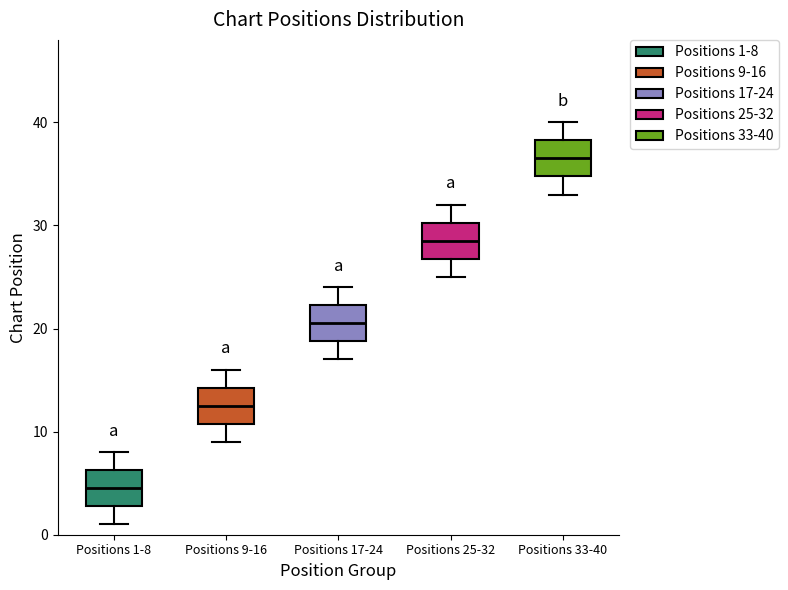

Reading left to right, transcribe this box plot: for each box, give where its median line is, the range the box spans, and where its two whiskers end, as read against the y-axis. The values are not printed on the chart, so give them approximately, as read against the axis.

Positions 1-8: median 5, box 3 to 6, whiskers 1 to 8
Positions 9-16: median 13, box 11 to 14, whiskers 9 to 16
Positions 17-24: median 21, box 19 to 22, whiskers 17 to 24
Positions 25-32: median 29, box 27 to 30, whiskers 25 to 32
Positions 33-40: median 37, box 35 to 38, whiskers 33 to 40